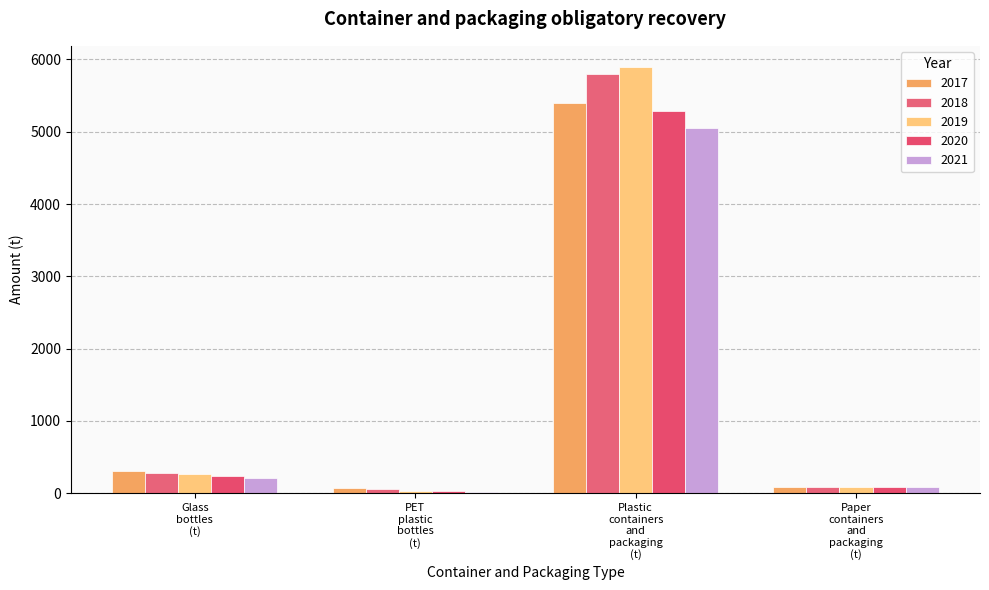

How many categories are shown in the chart?

4